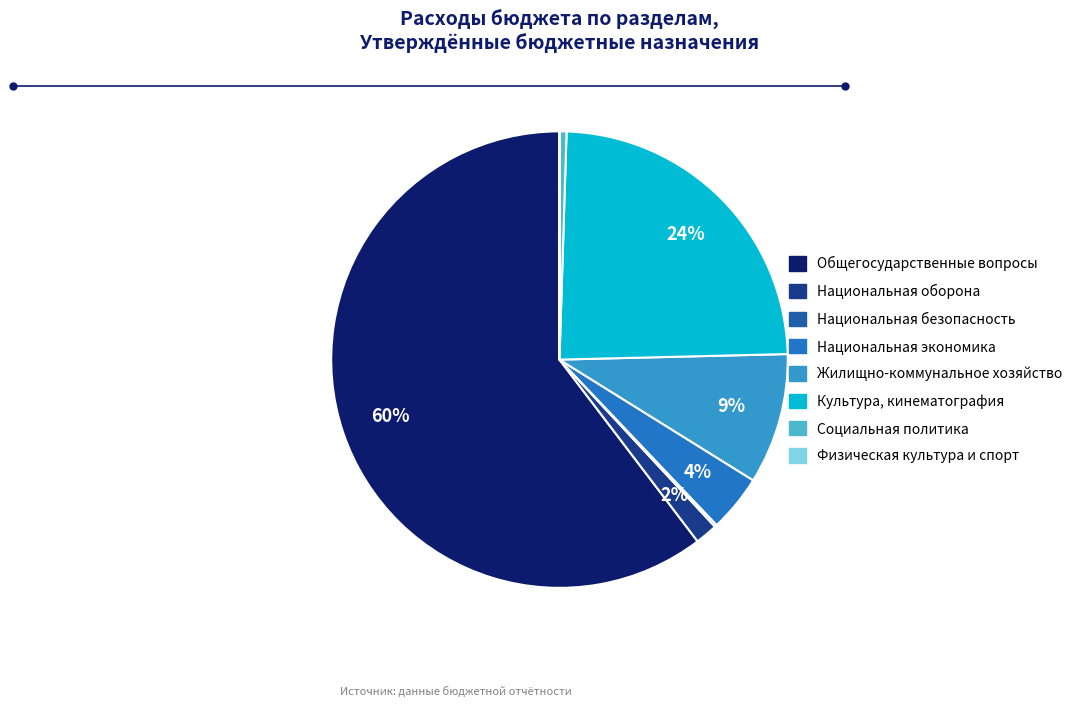

Is there any slice that represents more than half of the pie?

Yes